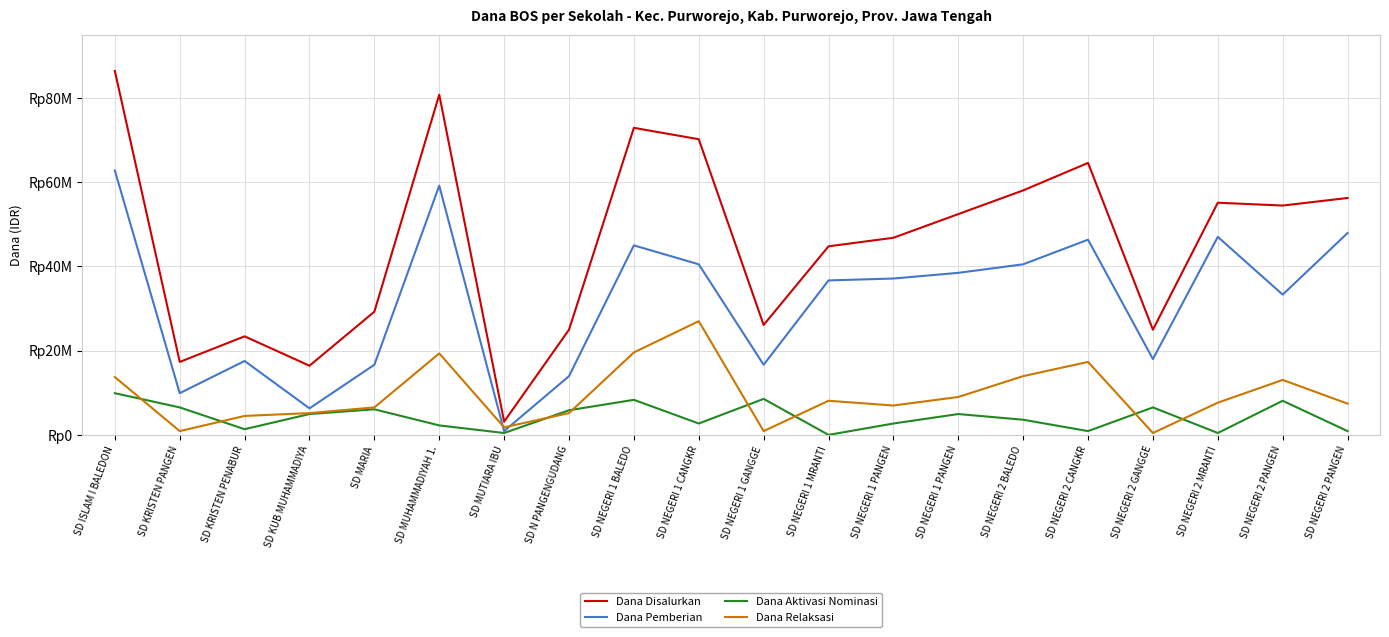

Does the chart display data point markers on the line(s)?

No